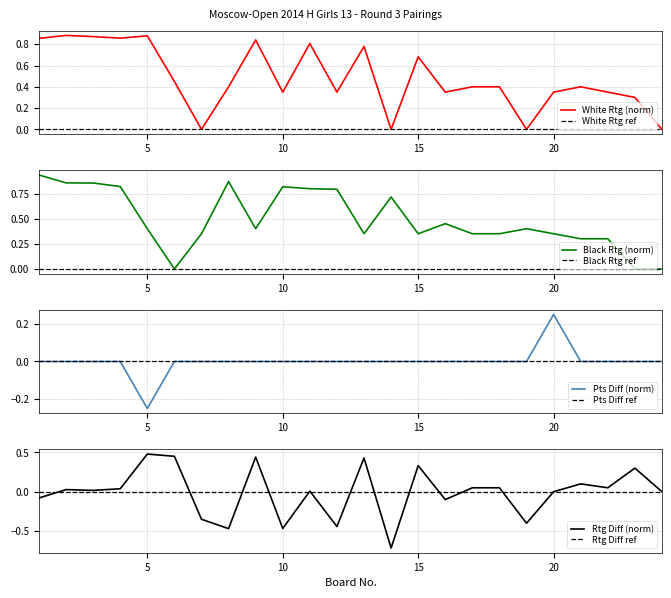

What is the value of the Black Rating point at the 21st from the left?

0.3